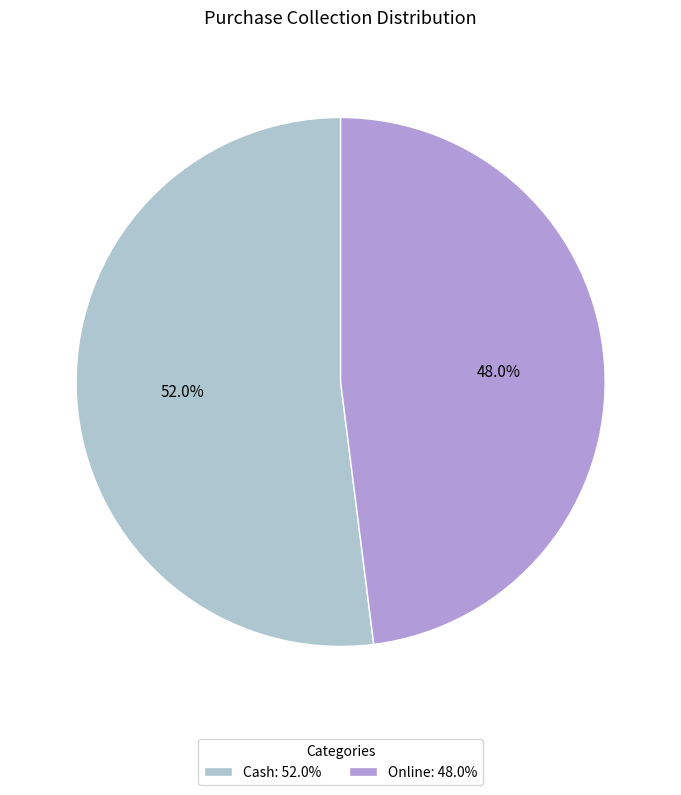

Count the number of slices in the pie.

2